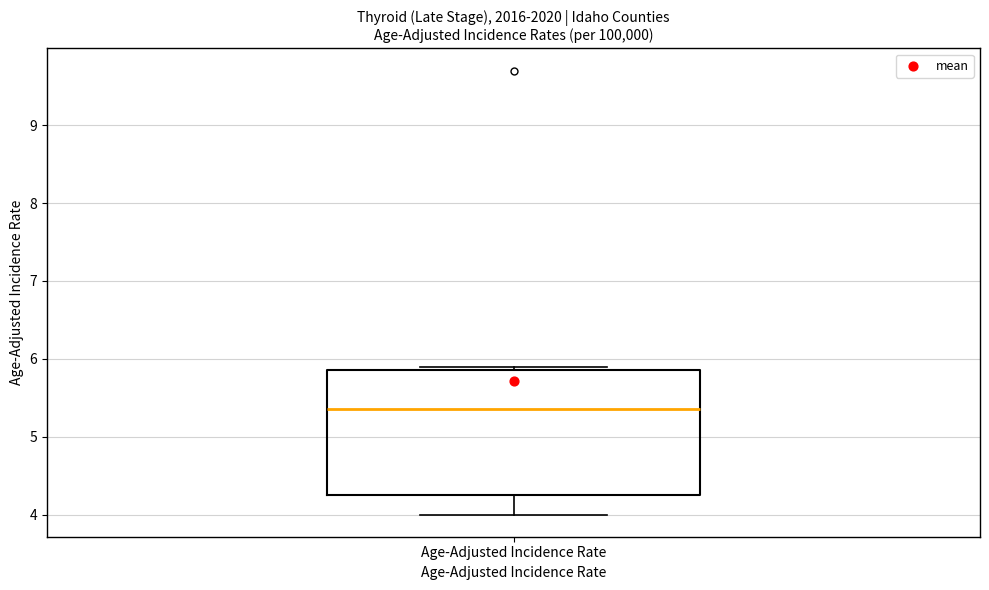

Read this box plot against the y-axis: the position of the median line, the range covered by the box, and the ends of both whiskers. The values are not printed on the chart, so give them approximately, as read against the axis.

median 5.4, box 4.3 to 5.9, whiskers 4.0 to 5.9 (just above the box's upper edge)